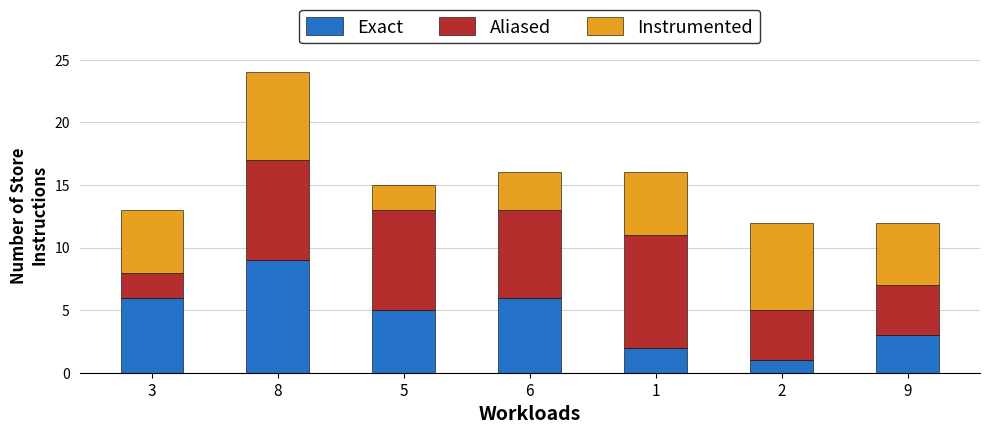

How many bars are there in total?

7